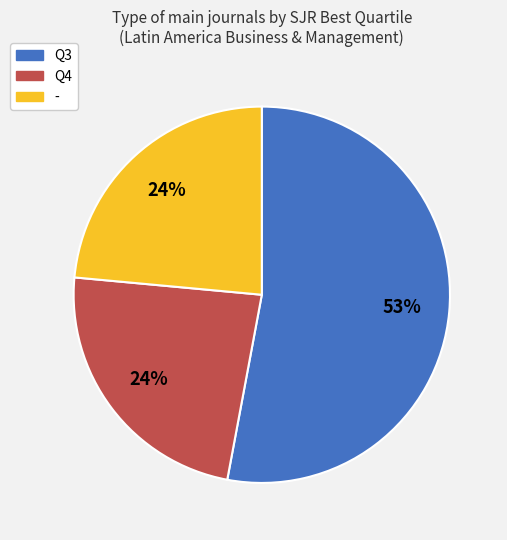

Count the number of slices in the pie.

3